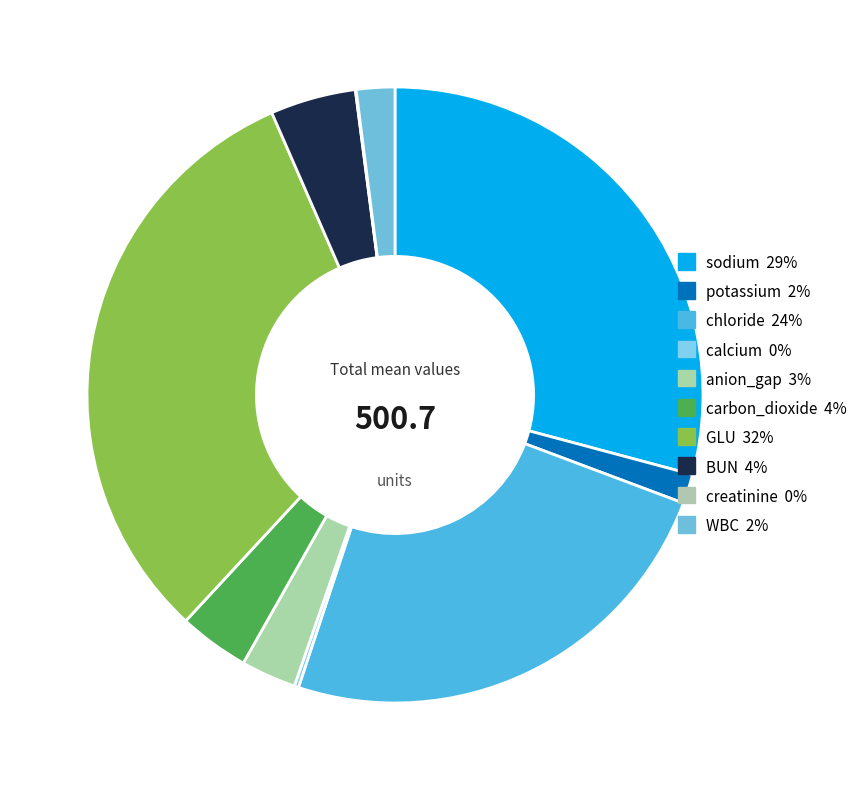

Combined, do GLU and chloride account for over 50%?

Yes